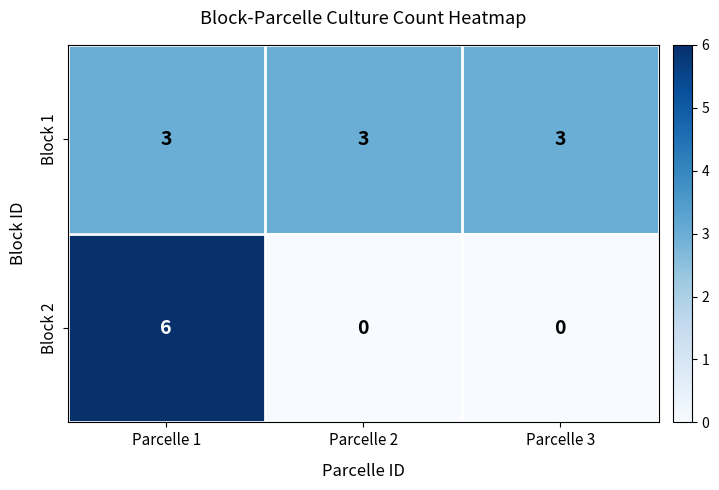

How many categories are shown in the chart?

3